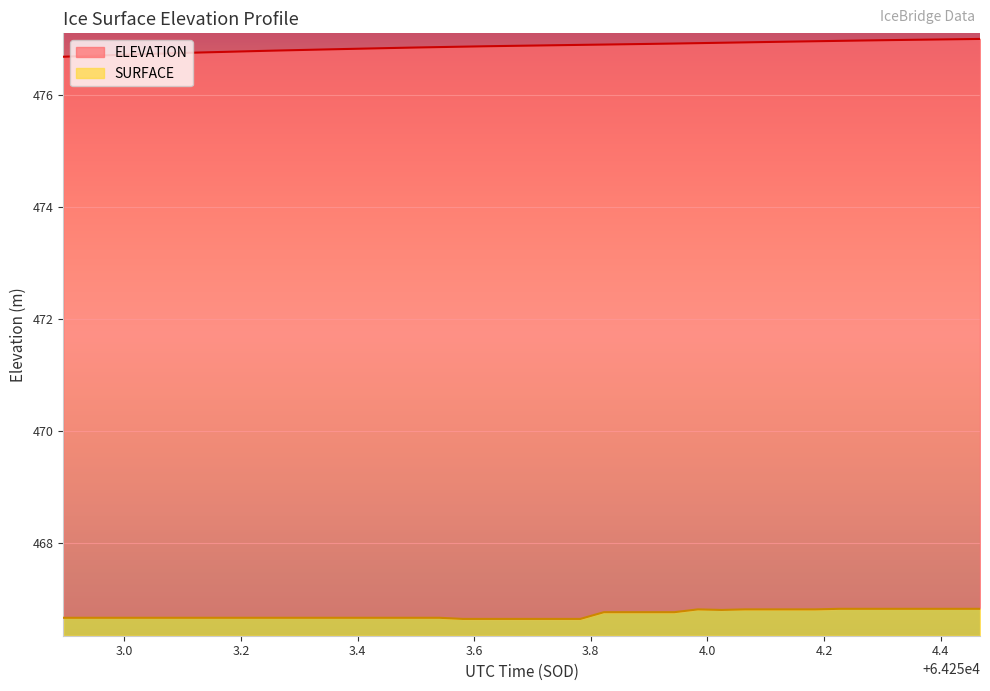

Reading left to right, transcribe all the data shown in this chart.

ELEVATION: 64252.8951=476.7	64252.9354=476.7	64252.9757=476.7	64253.016=476.7	64253.0564=476.7	64253.0967=476.7	64253.137=476.8	64253.1773=476.8	64253.2176=476.8	64253.258=476.8	64253.2983=476.8	64253.3386=476.8	64253.3789=476.8	64253.4192=476.8	64253.4596=476.8	64253.4999=476.8	64253.5402=476.9	64253.5805=476.9	64253.6209=476.9	64253.6612=476.9	64253.7015=476.9	64253.7418=476.9	64253.7821=476.9	64253.8225=476.9	64253.8628=476.9	64253.9031=476.9	64253.9434=476.9	64253.9837=476.9	64254.0241=476.9	64254.0644=476.9	64254.1047=476.9	64254.145=477.0	64254.1854=477.0	64254.2257=477.0	64254.266=477.0	64254.3063=477.0	64254.3466=477.0	64254.387=477.0	64254.4273=477.0	64254.4676=477.0
SURFACE: 64252.8951=466.7	64252.9354=466.7	64252.9757=466.7	64253.016=466.7	64253.0564=466.7	64253.0967=466.7	64253.137=466.7	64253.1773=466.7	64253.2176=466.7	64253.258=466.7	64253.2983=466.7	64253.3386=466.7	64253.3789=466.7	64253.4192=466.7	64253.4596=466.7	64253.4999=466.7	64253.5402=466.7	64253.5805=466.6	64253.6209=466.6	64253.6612=466.6	64253.7015=466.6	64253.7418=466.6	64253.7821=466.6	64253.8225=466.8	64253.8628=466.8	64253.9031=466.8	64253.9434=466.8	64253.9837=466.8	64254.0241=466.8	64254.0644=466.8	64254.1047=466.8	64254.145=466.8	64254.1854=466.8	64254.2257=466.8	64254.266=466.8	64254.3063=466.8	64254.3466=466.8	64254.387=466.8	64254.4273=466.8	64254.4676=466.8